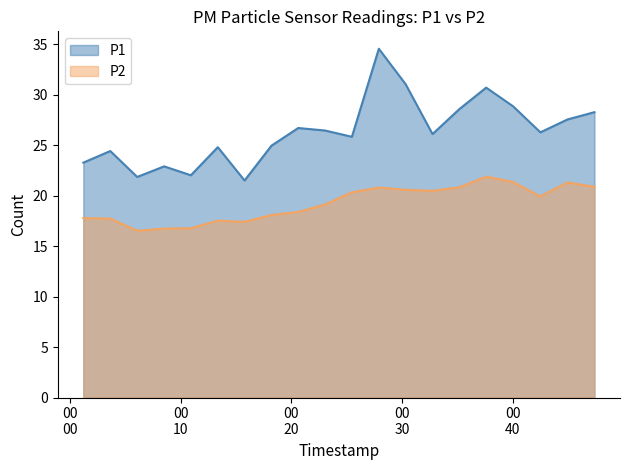

The value of P1 at 2023-05-07T00:37:36 is 30.7. True or false?

True